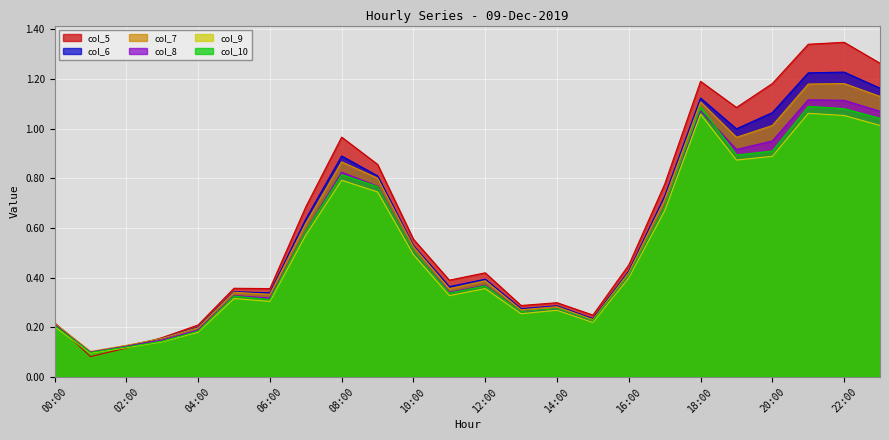

The value of col_7 at 08:00 is 0.4. True or false?

False